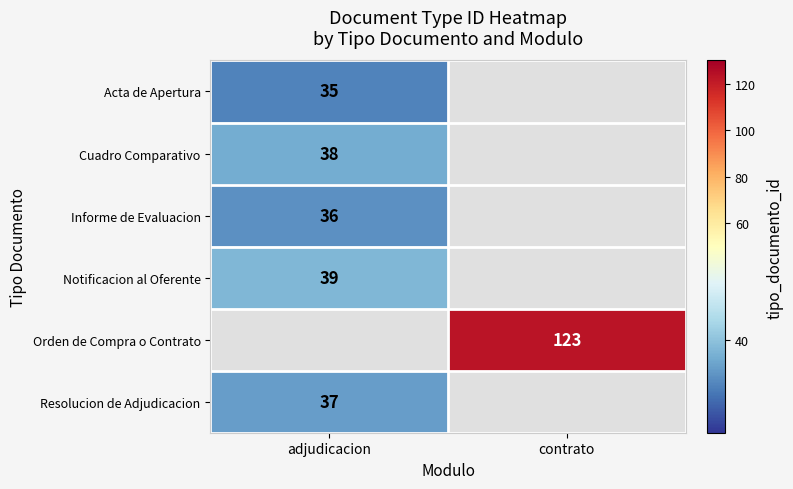

Is it true that Informe de Evaluacion equals 36 at adjudicacion?

True